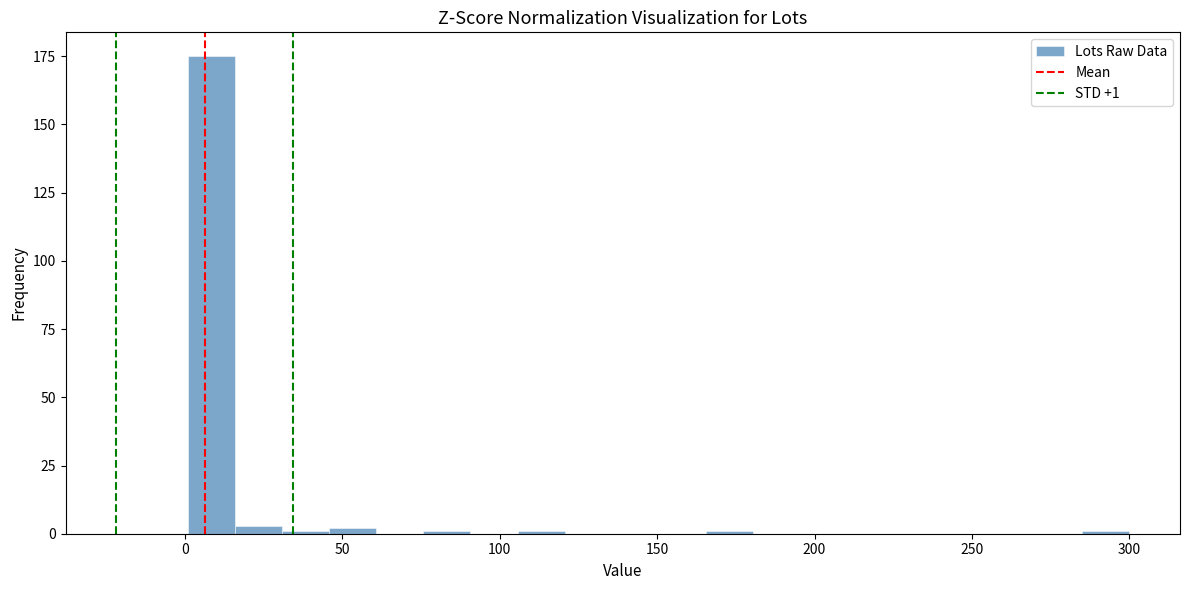

Read against the x-axis, roughly where is the centre of the tallest bar?

10